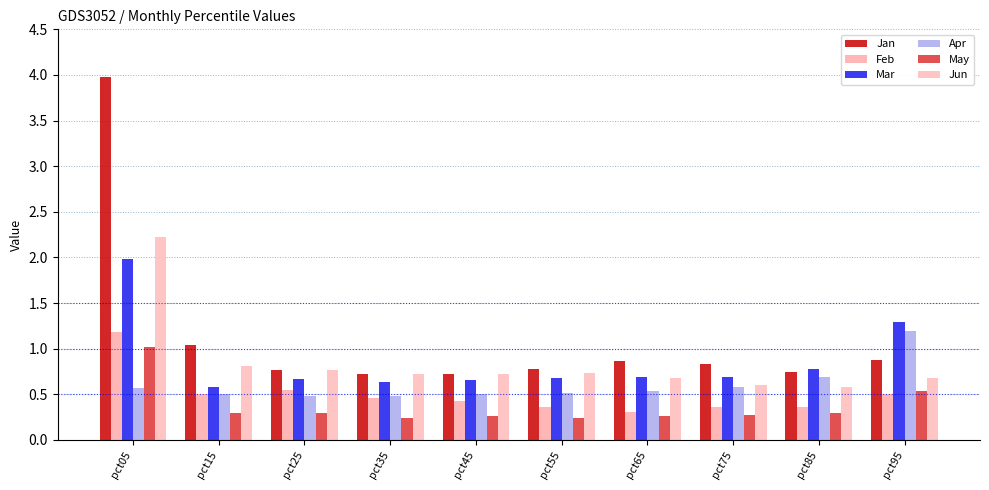

How many bars are there in each group?

6